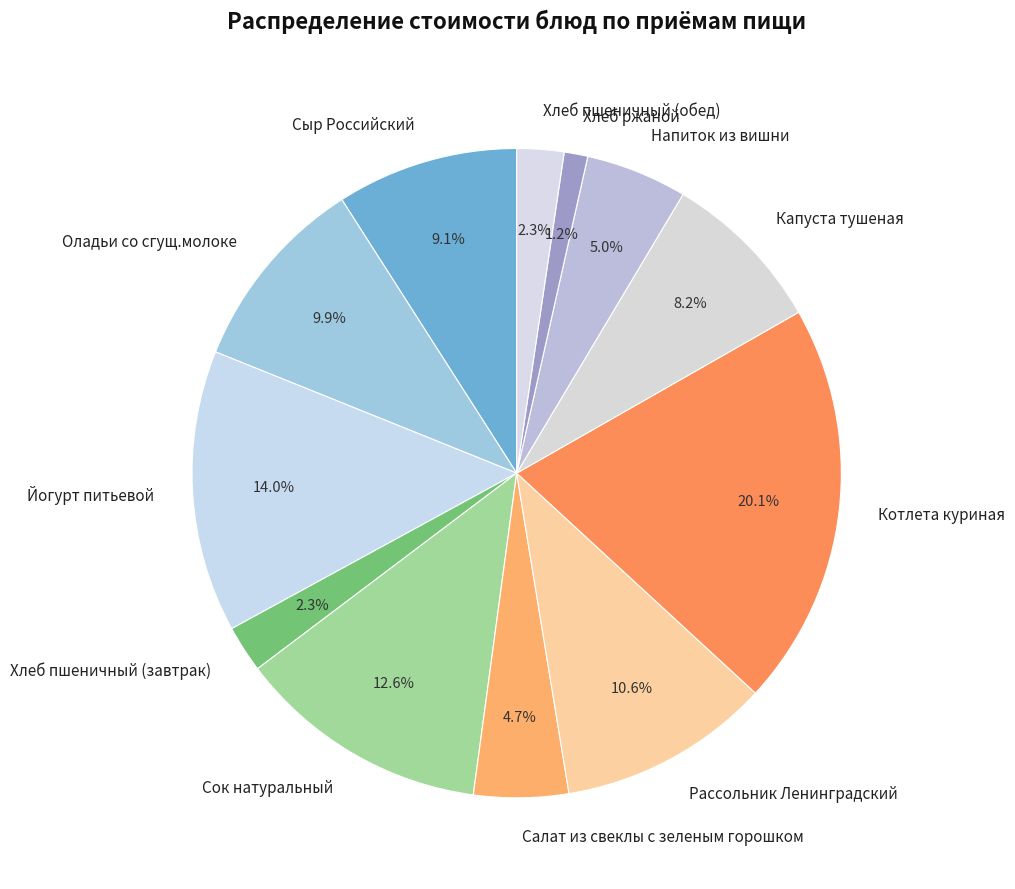

How many slices are in this pie chart?

12